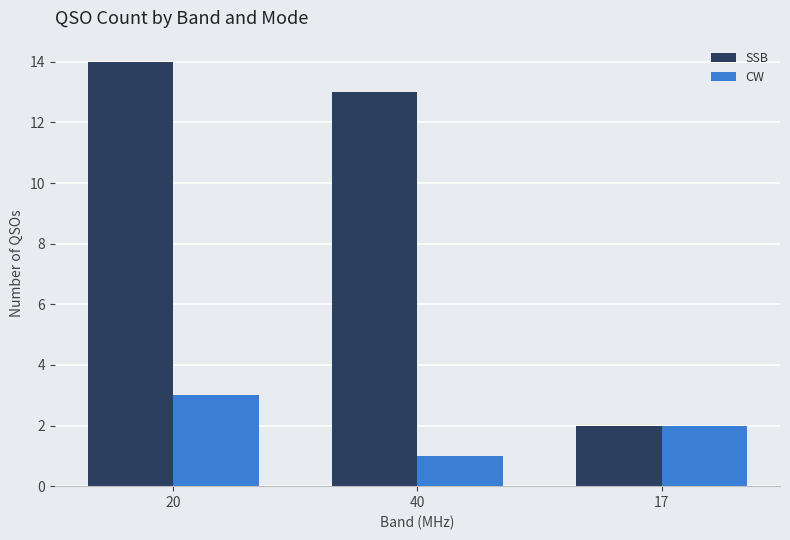

What is the sum of all SSB values?

29